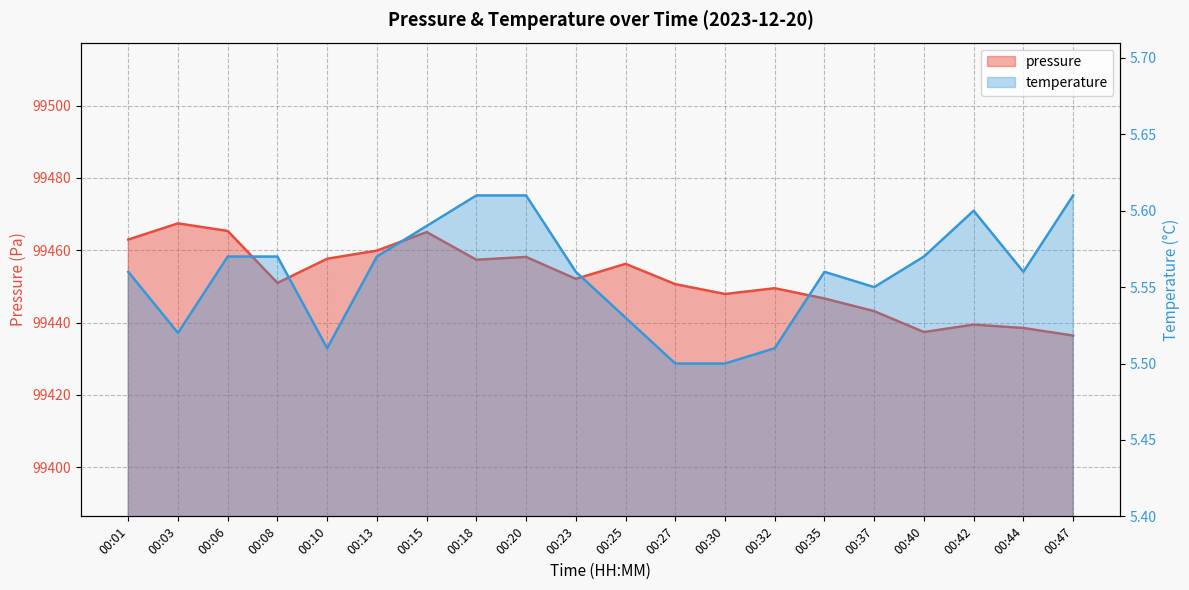

What is the sum of the temperature values at 00:10 and 00:47?

11.1